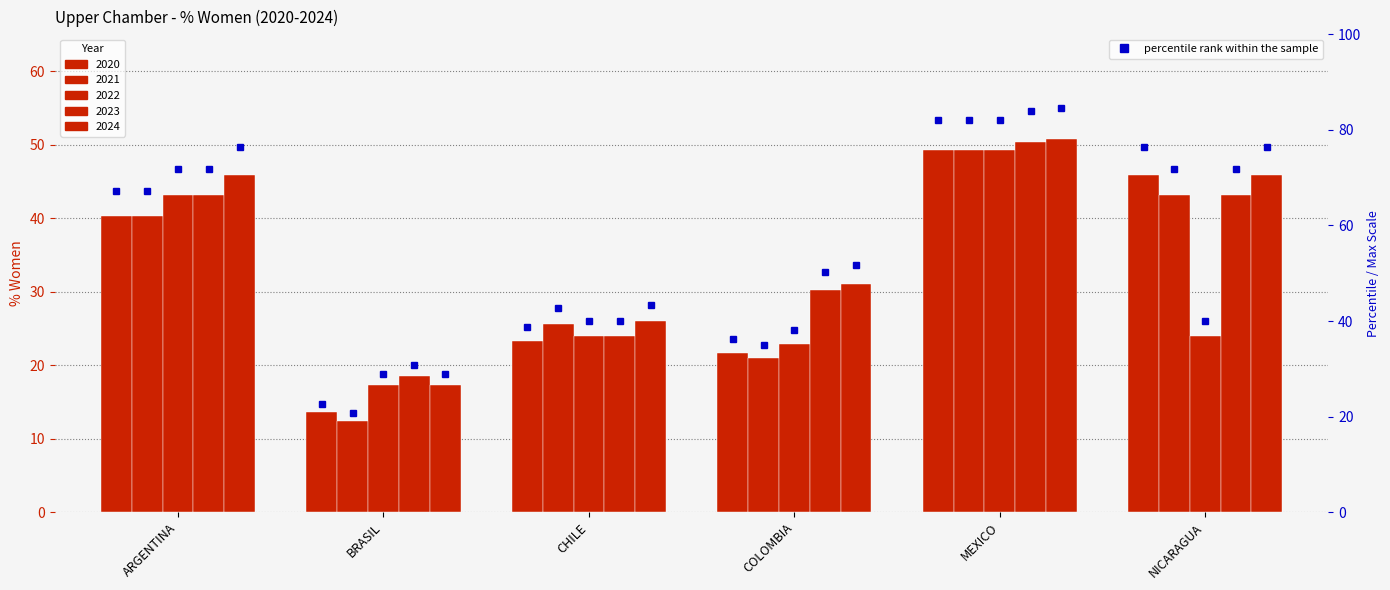

Is it true that 2022 equals 22.9 at COLOMBIA?

True